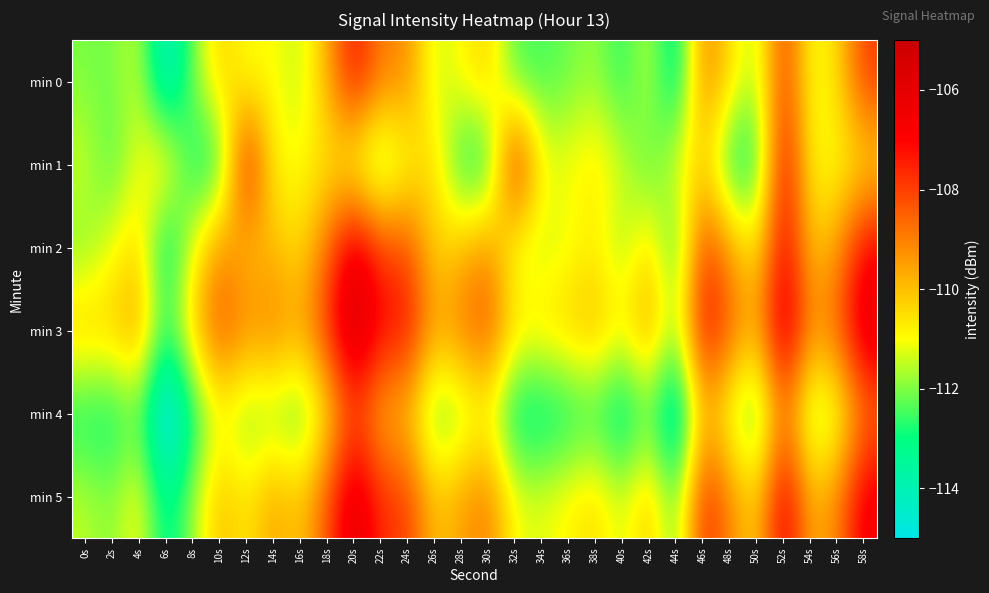

Which series has the largest range (max minus min)?

min 5